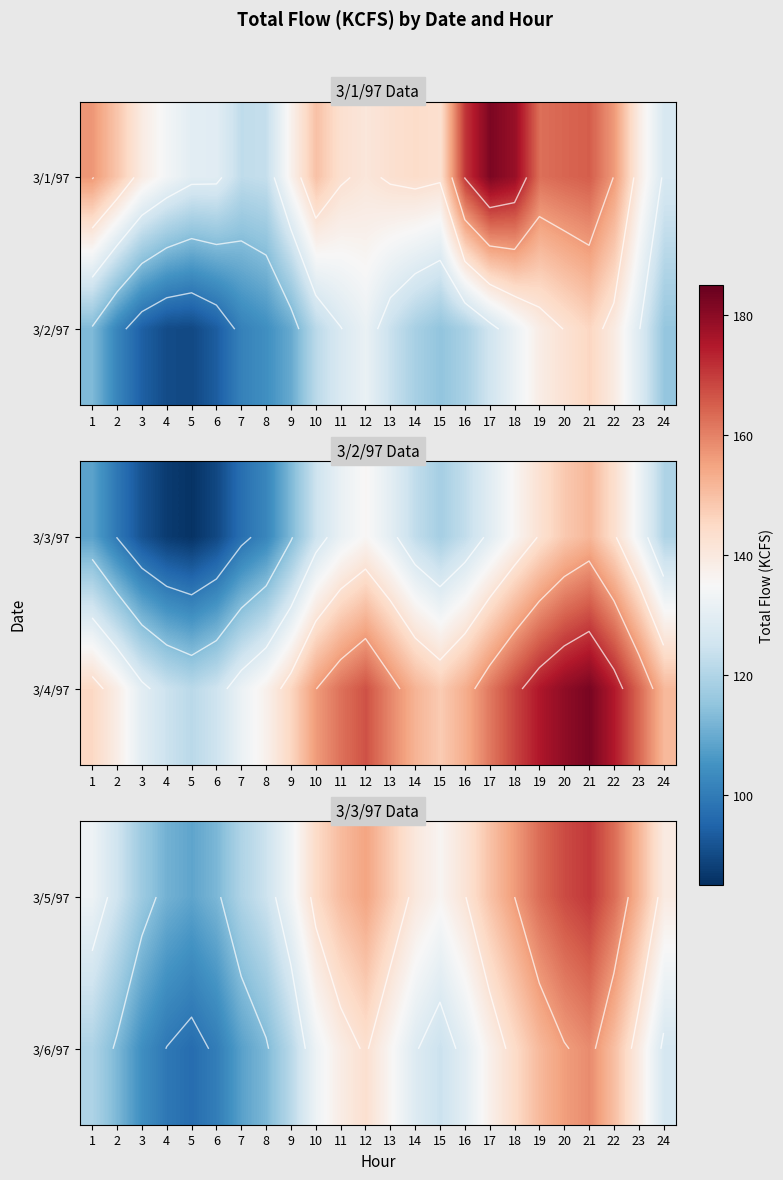

True or false: 3/6/97 has a value of 195.7 at 11.

False